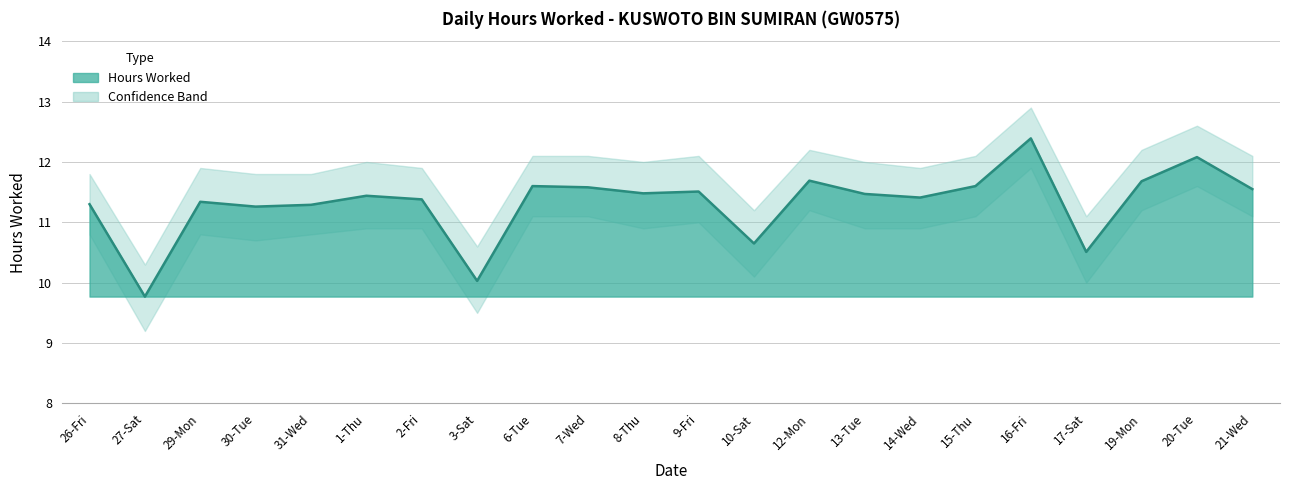

True or false: Lower Bound has a value of 4.9 at 9-Fri.

False